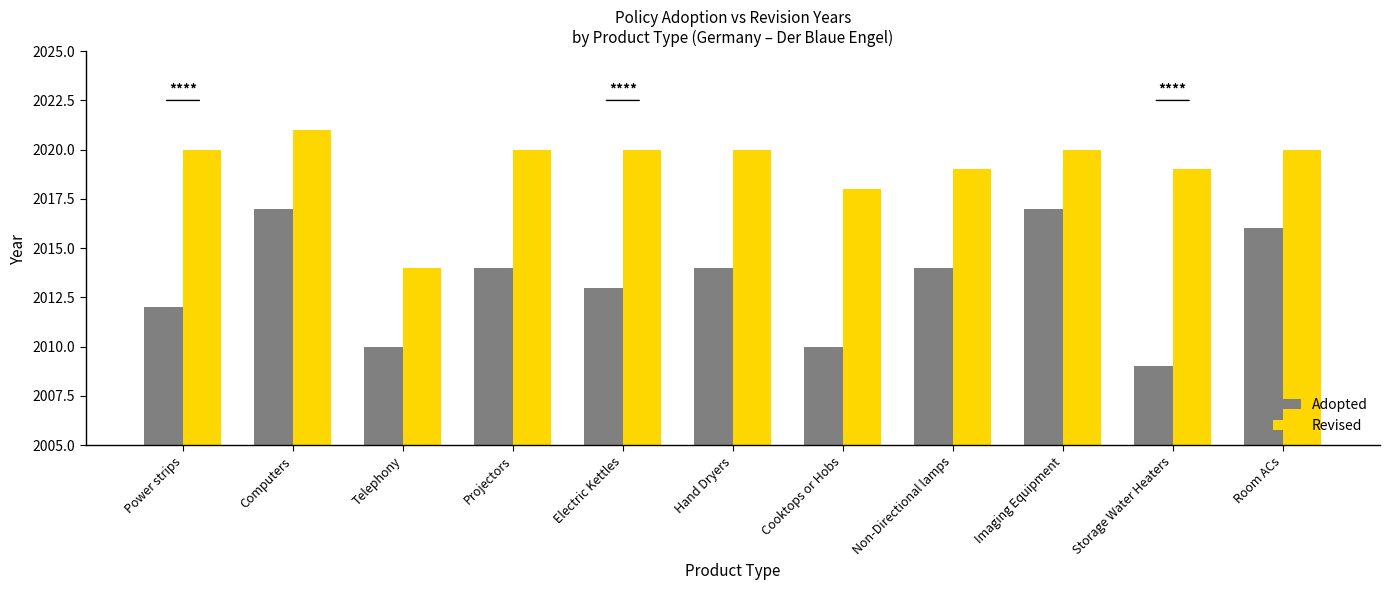

What position from the right is Projectors?

8